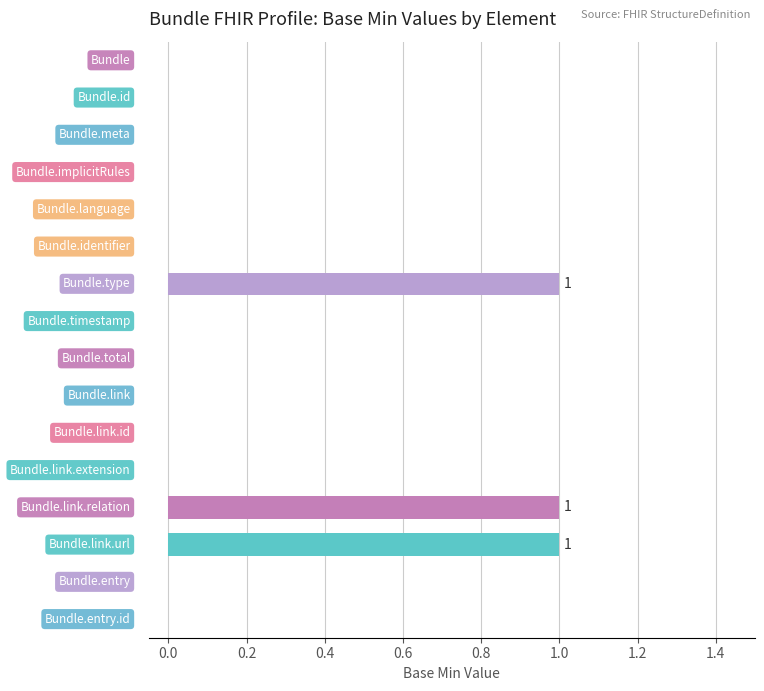

What is the sum of all values?

3